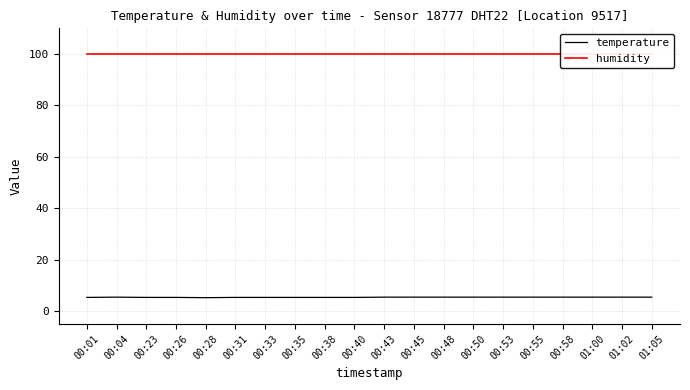

Which category has the highest value across all series?

00:01